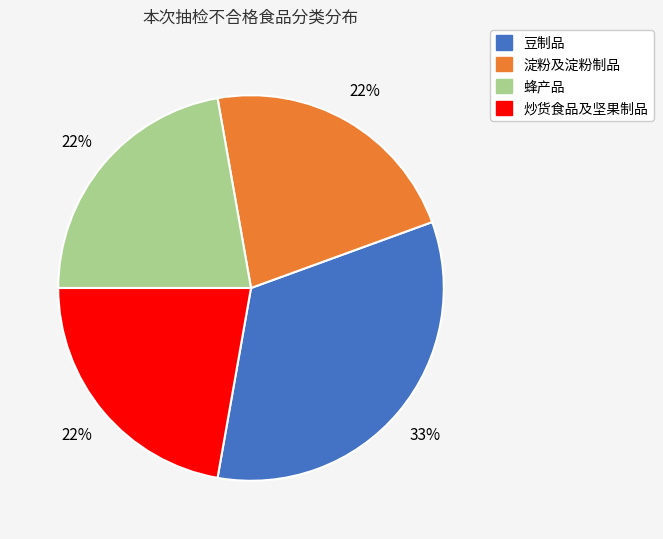

To the nearest percent, what percentage of the pie is 淀粉及淀粉制品?

22%